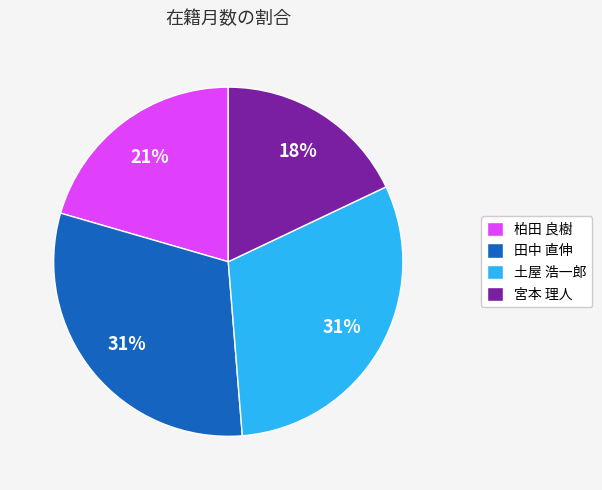

The 土屋 浩一郎 slice represents 31% of the pie. True or false?

True